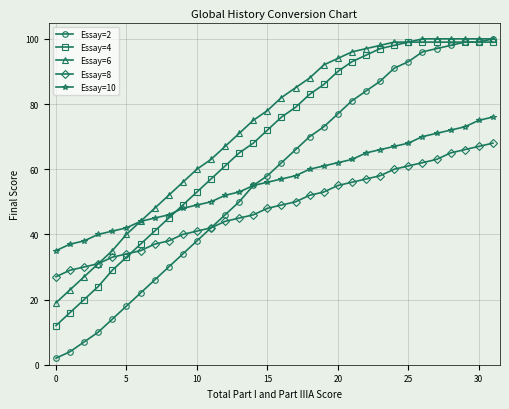

What is the greatest value displayed?

100